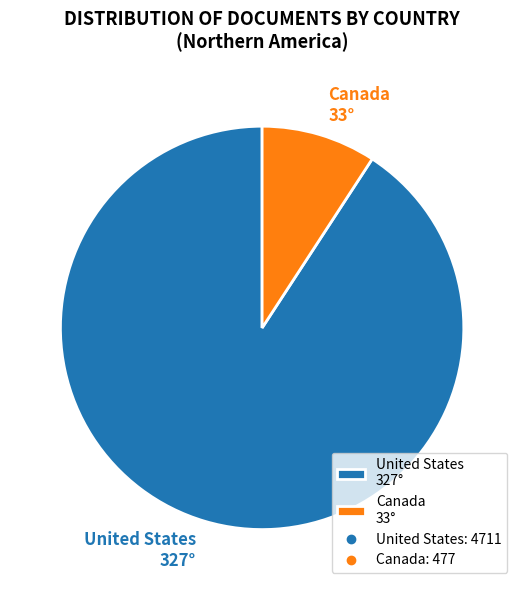

The Canada 33° slice represents 9% of the pie. True or false?

True